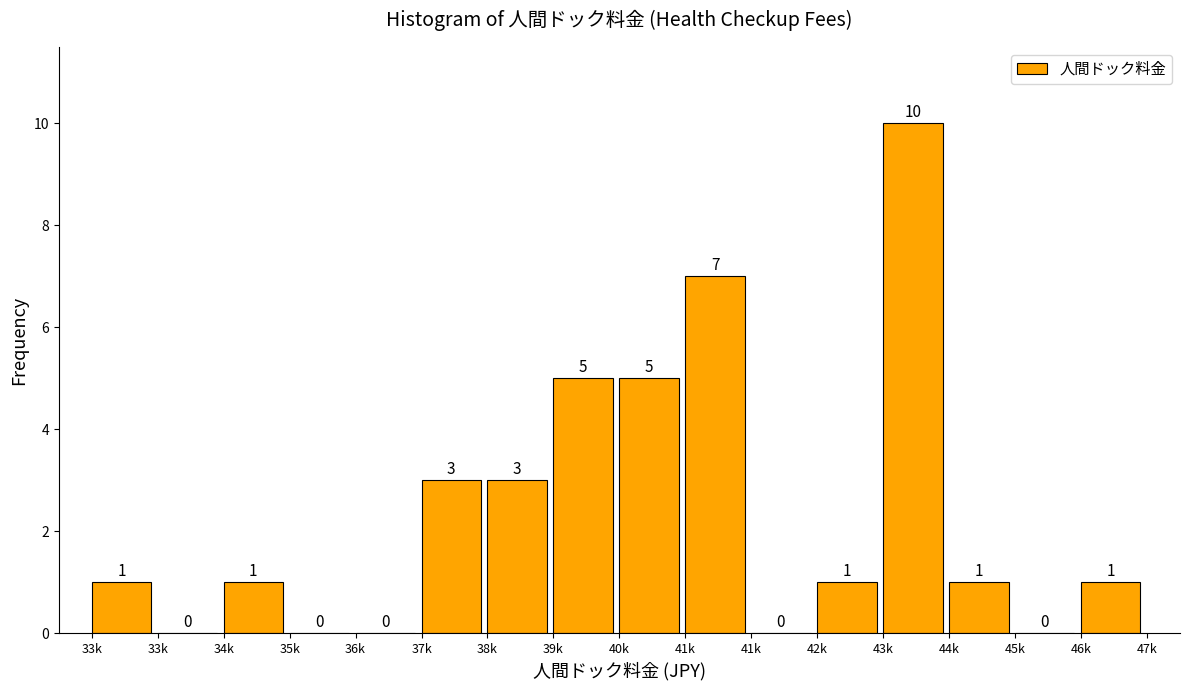

Count the number of data series in this chart.

1